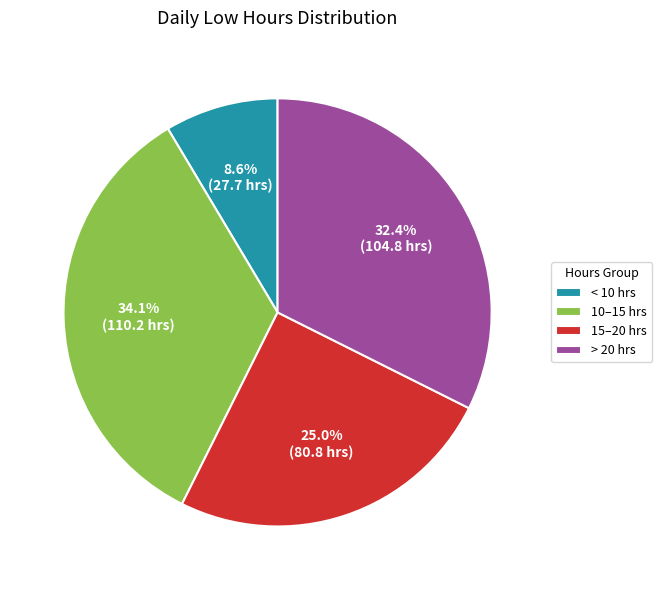

To the nearest percent, what is the difference between the largest and smallest slice percentages?

25%